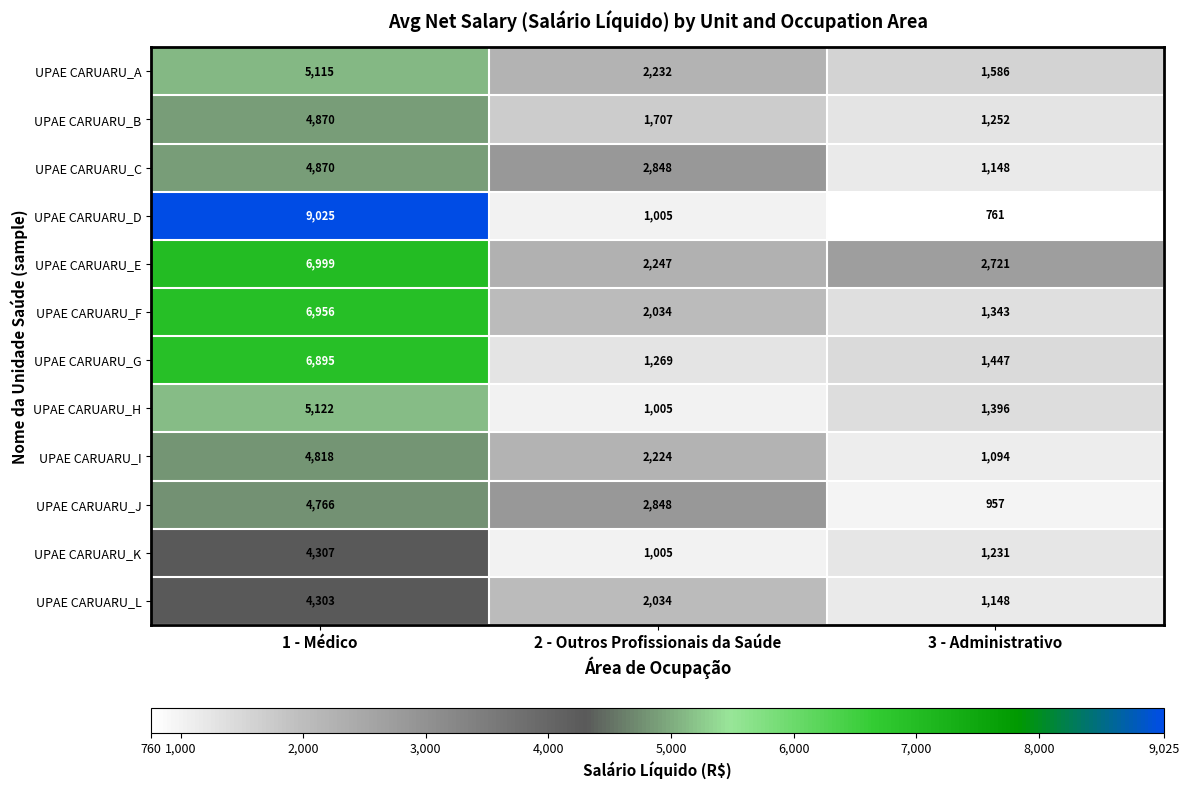

What is the spread (max minus min) of values at 1 - Médico?

4722